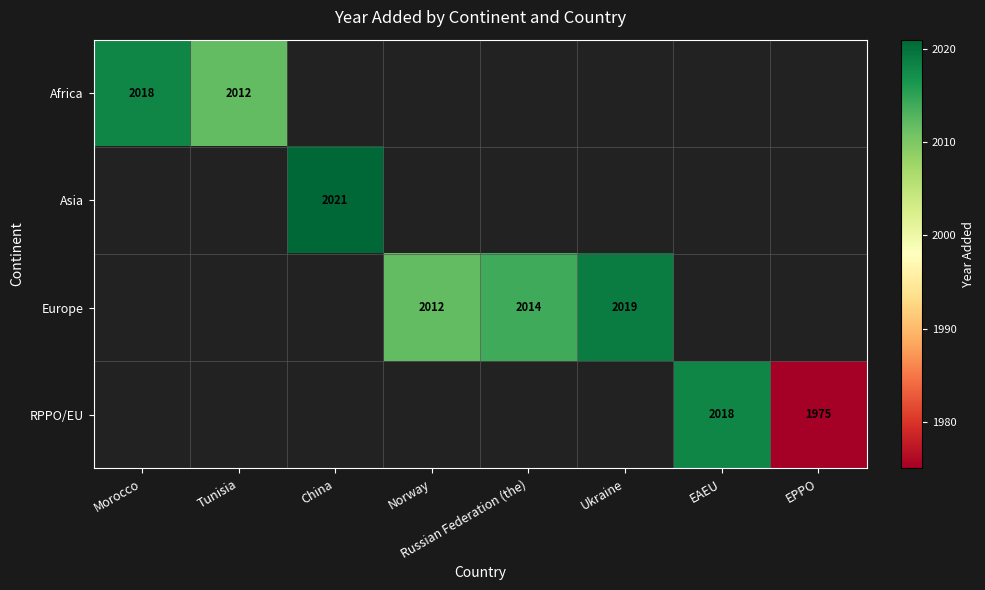

At which label does Europe first exceed 2014?

Ukraine